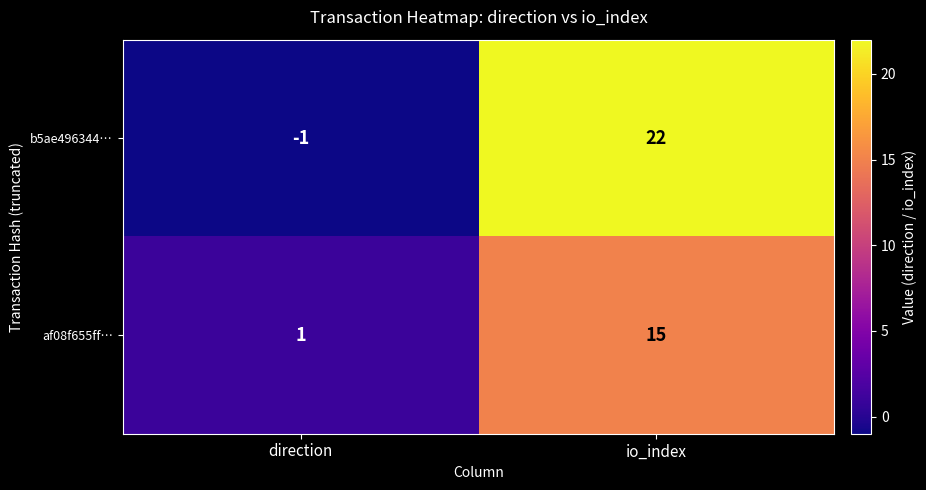

What is the smallest value displayed?

-1